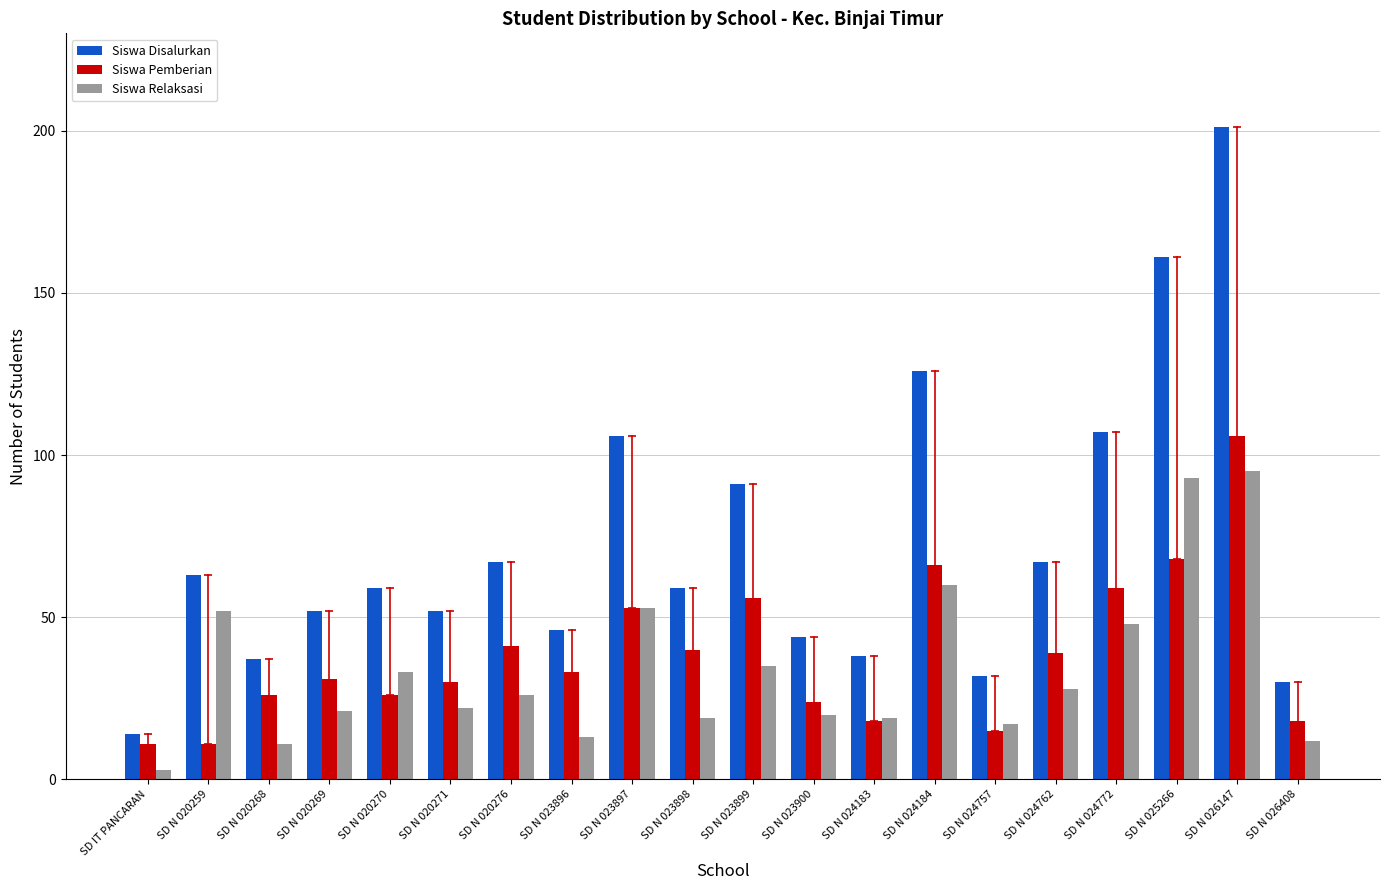

What is the difference between the maximum and minimum values in the Siswa Relaksasi series?

92